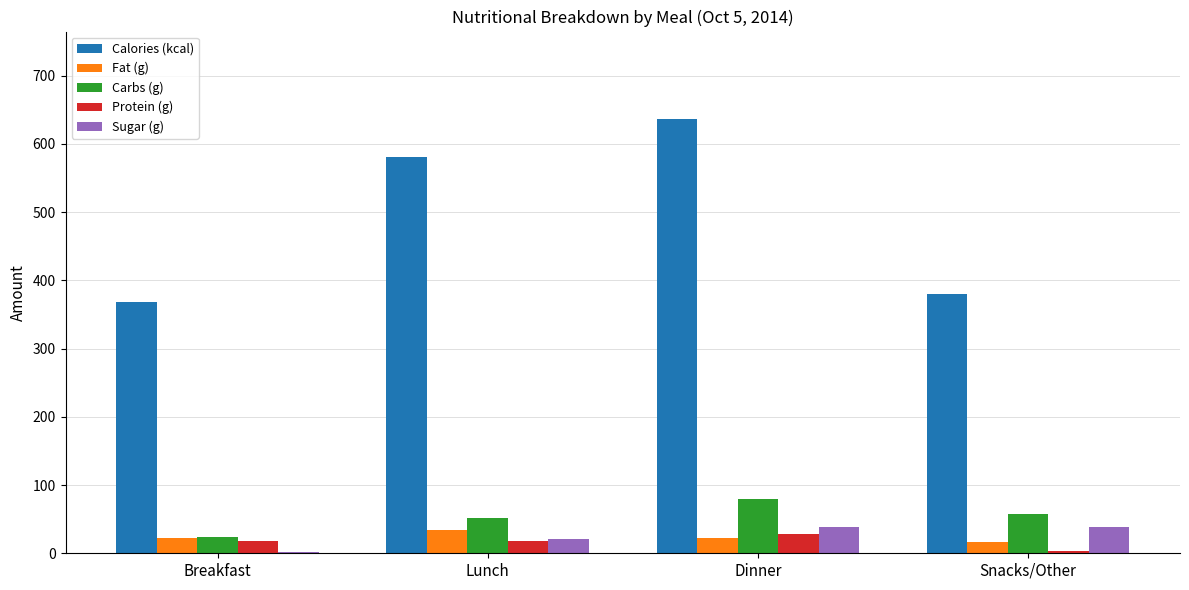

What position from the right is Lunch?

3